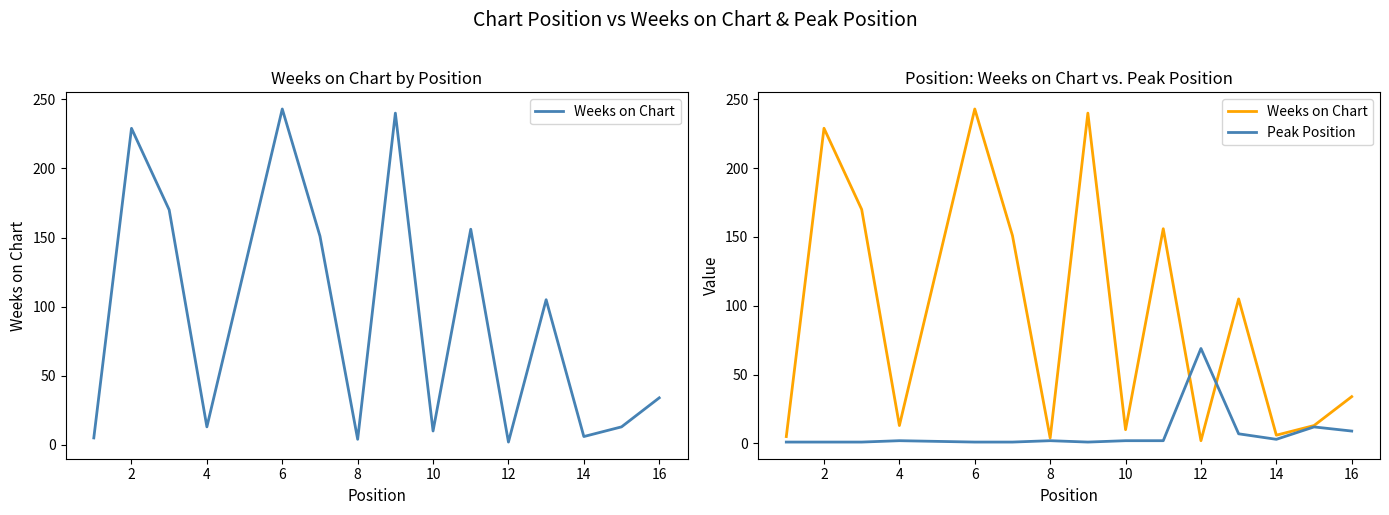

What is the lowest value of the Weeks on Chart series?

2